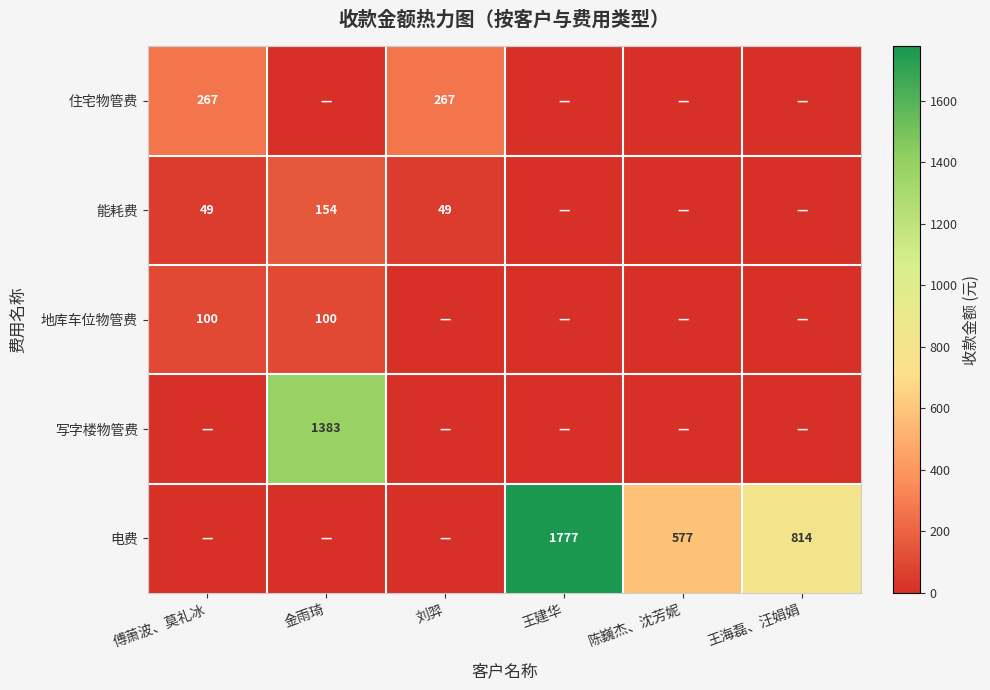

True or false: 住宅物管费 has a value of 155 at 刘羿.

False